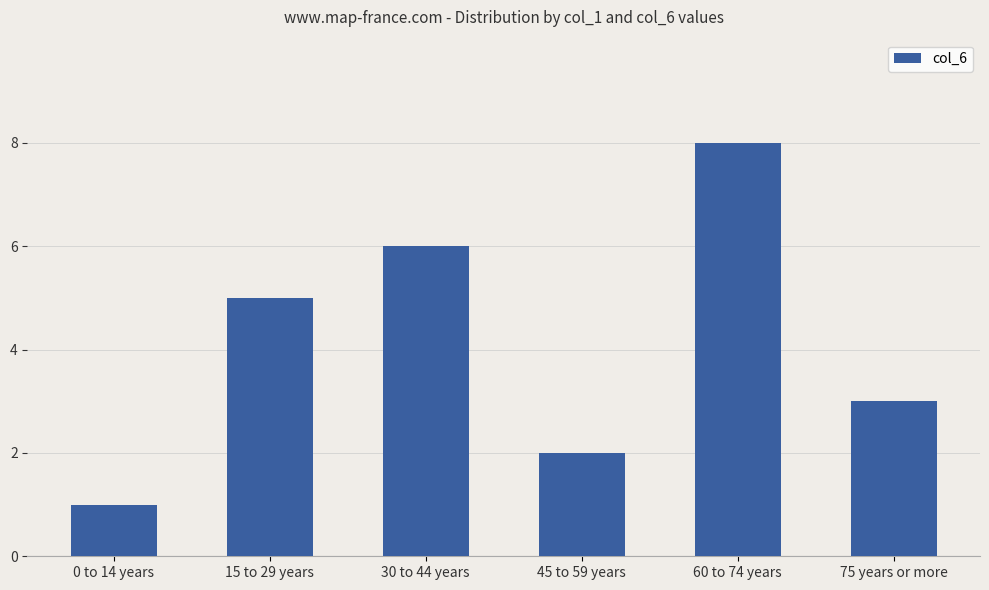

What is the ratio of the value at 45 to 59 years to the value at 30 to 44 years?

0.3